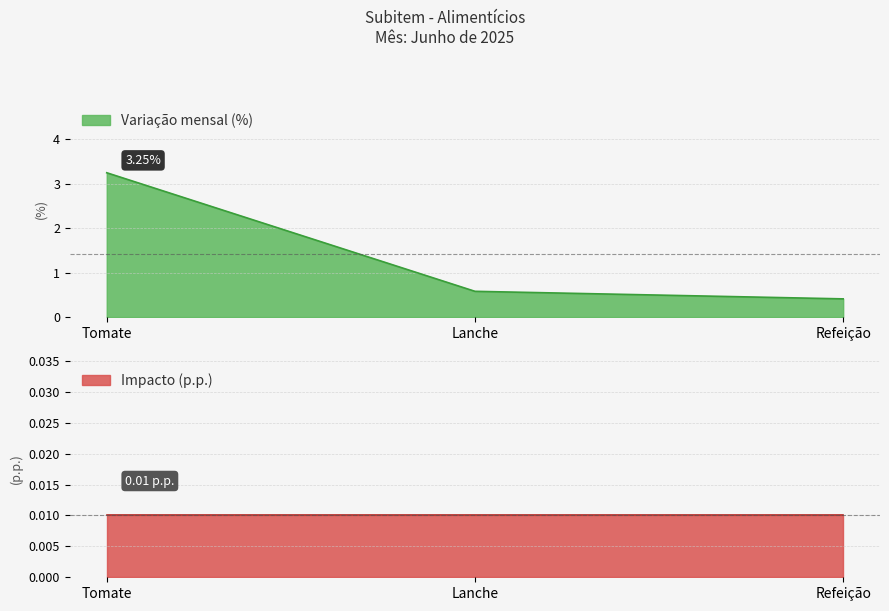

Is it true that the value at Lanche is 0.6?

True